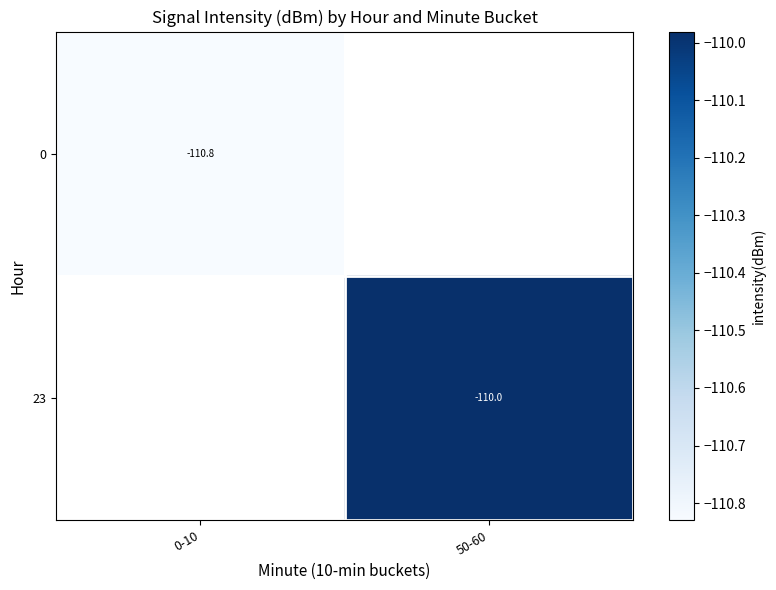

List the series in order of their peak value, lowest first.

0, 23